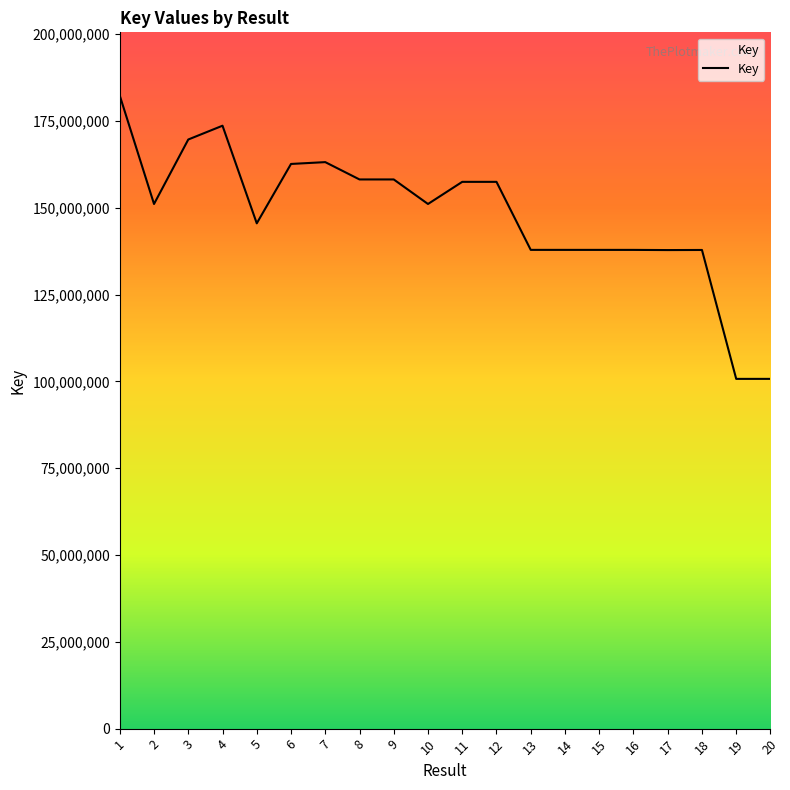

What is the greatest value displayed?

182294290